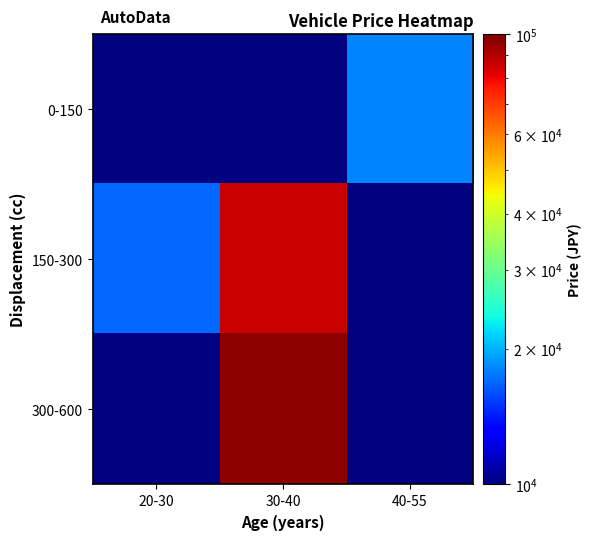

Which has a higher value, 40-55 or 20-30?

20-30